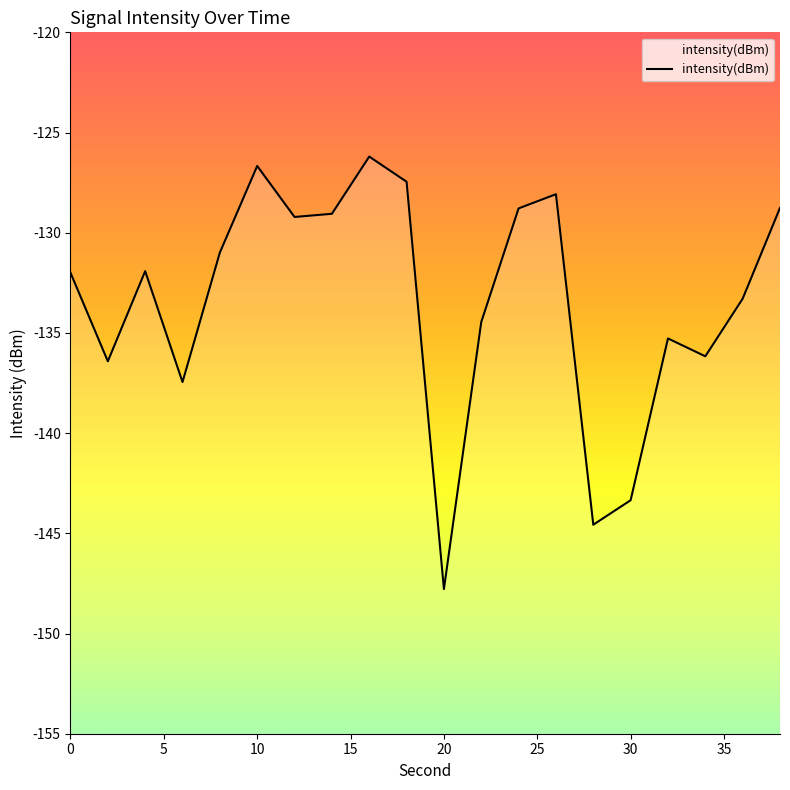

Reading left to right, transcribe all the data shown in this chart.

-132.0	-136.4	-131.9	-137.5	-131.0	-126.7	-129.2	-129.1	-126.2	-127.5	-147.8	-134.5	-128.8	-128.1	-144.6	-143.3	-135.3	-136.2	-133.3	-128.8